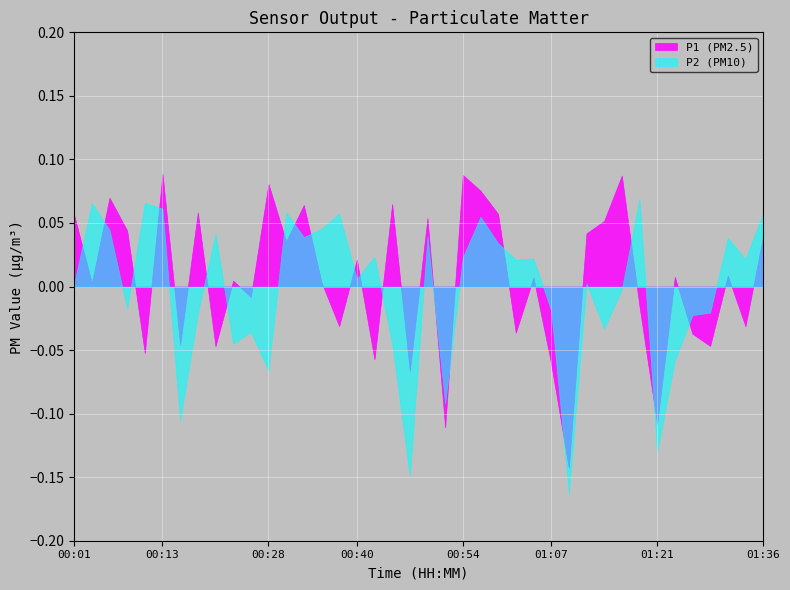

At how many categories does at least one series exceed 0?

31